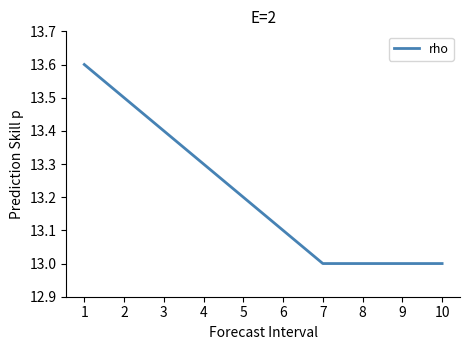

Approximately how many times larger is the value at 10 compared to 8?

1.0